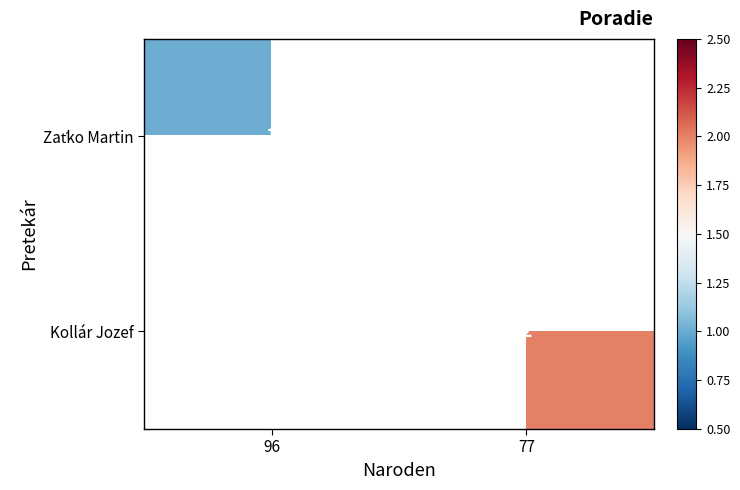

True or false: Kollár Jozef has a value of 3 at 77.

False